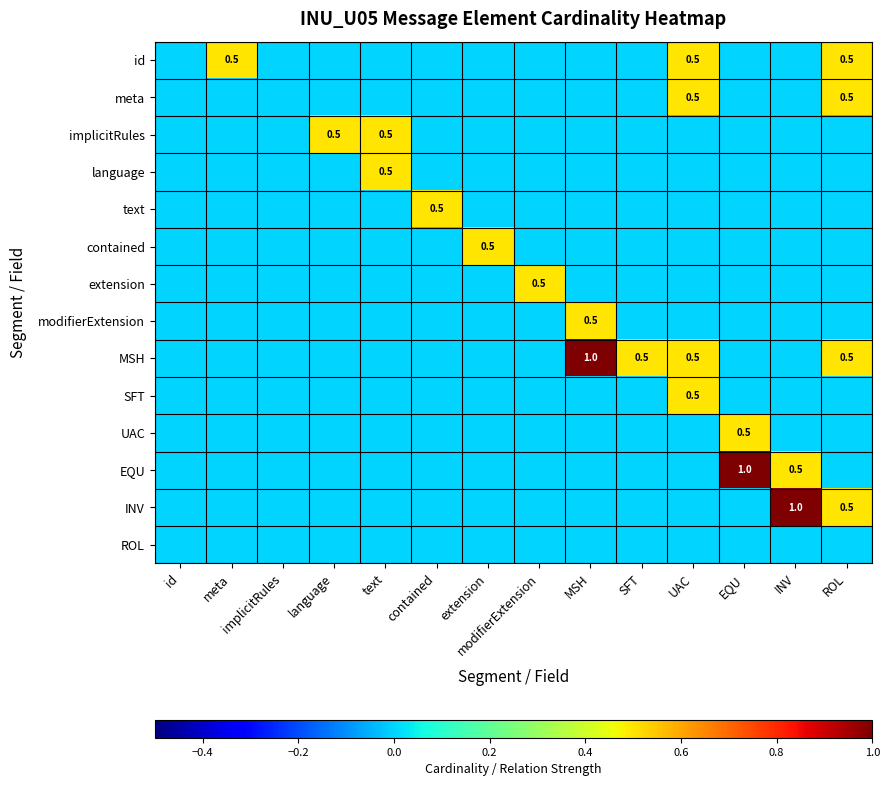

The value of MSH at MSH is 1.0. True or false?

True